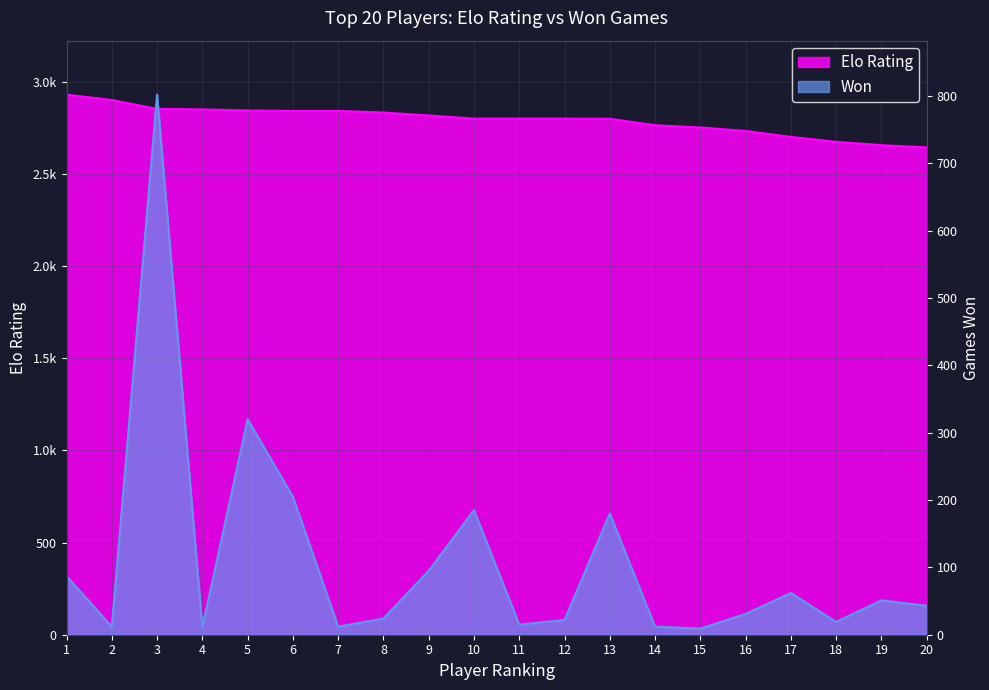

What are all the series names shown in the legend?

Elo Rating, Won